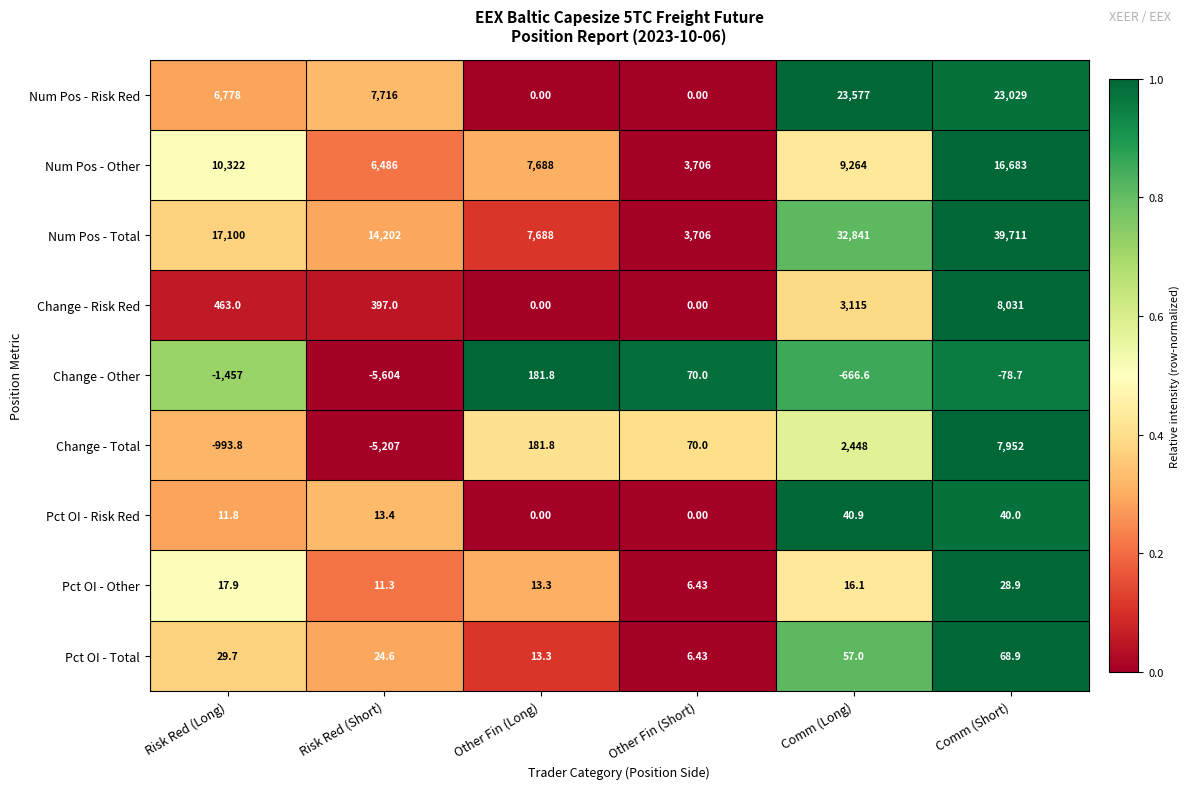

At which category is the sum across all series the highest?

Comm (Short)